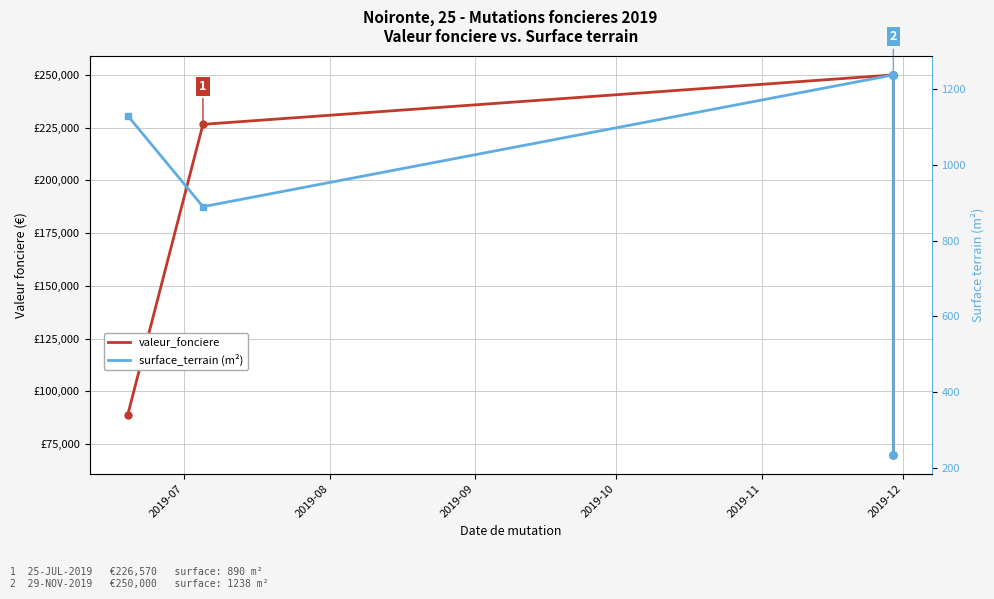

List the series in order of their peak value, highest first.

valeur_fonciere, surface_terrain